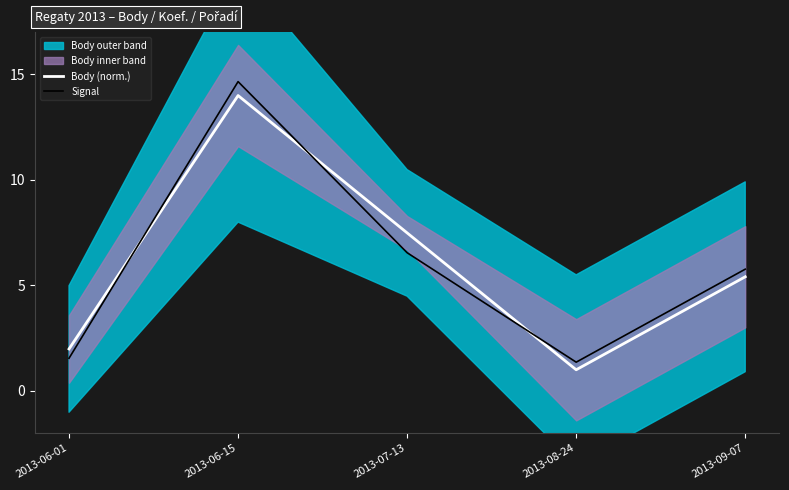

What is the minimum value for Signal?

1.4